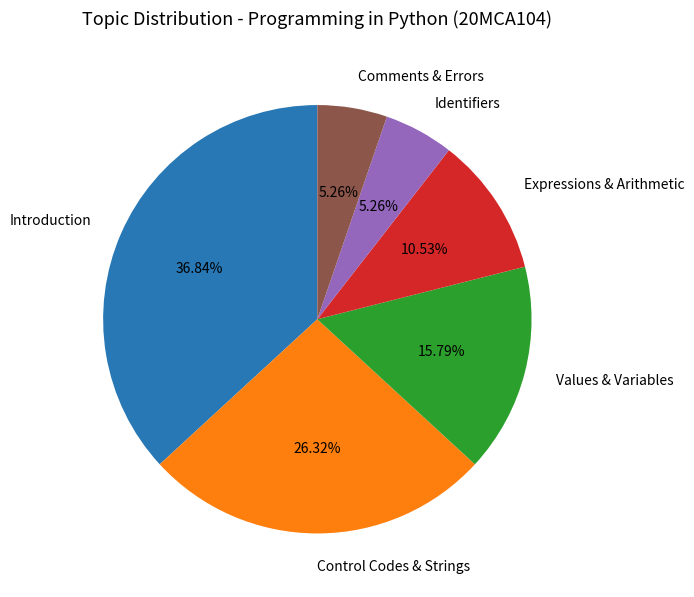

To the nearest percent, what percentage of the pie is Control Codes & Strings?

26%